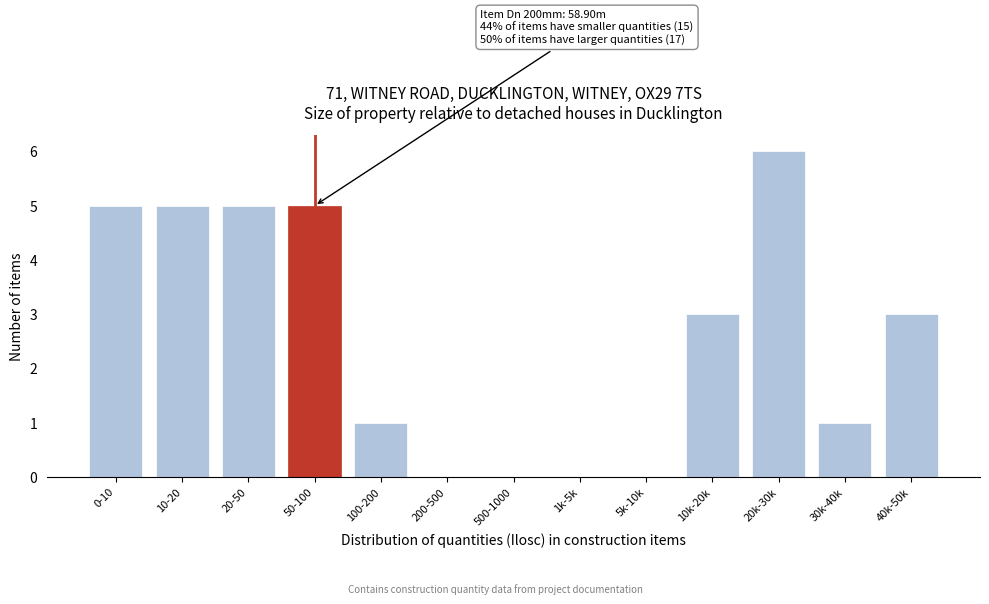

Reading left to right, extract all data points from this chart.

0-10=5	10-20=5	20-50=5	50-100=5	100-200=1	200-500=0	500-1000=0	1k-5k=0	5k-10k=0	10k-20k=3	20k-30k=6	30k-40k=1	40k-50k=3